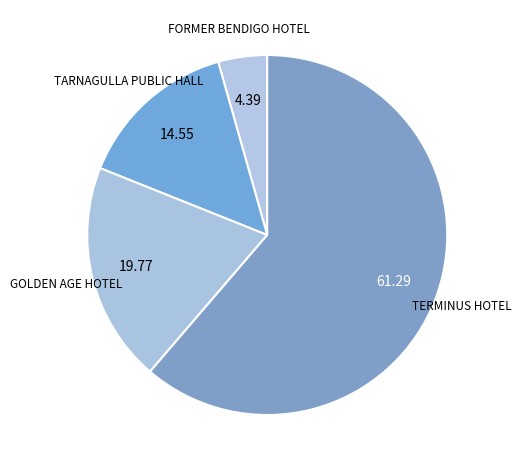

Is it true that FORMER BENDIGO HOTEL is 4% of the pie?

True